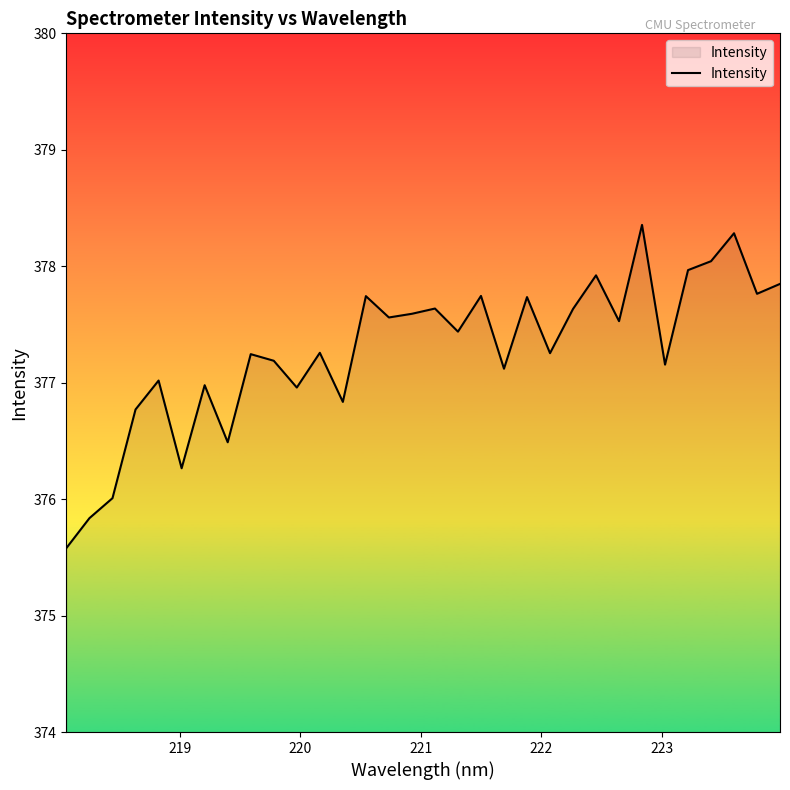

What is the difference between the maximum and minimum values?

2.8